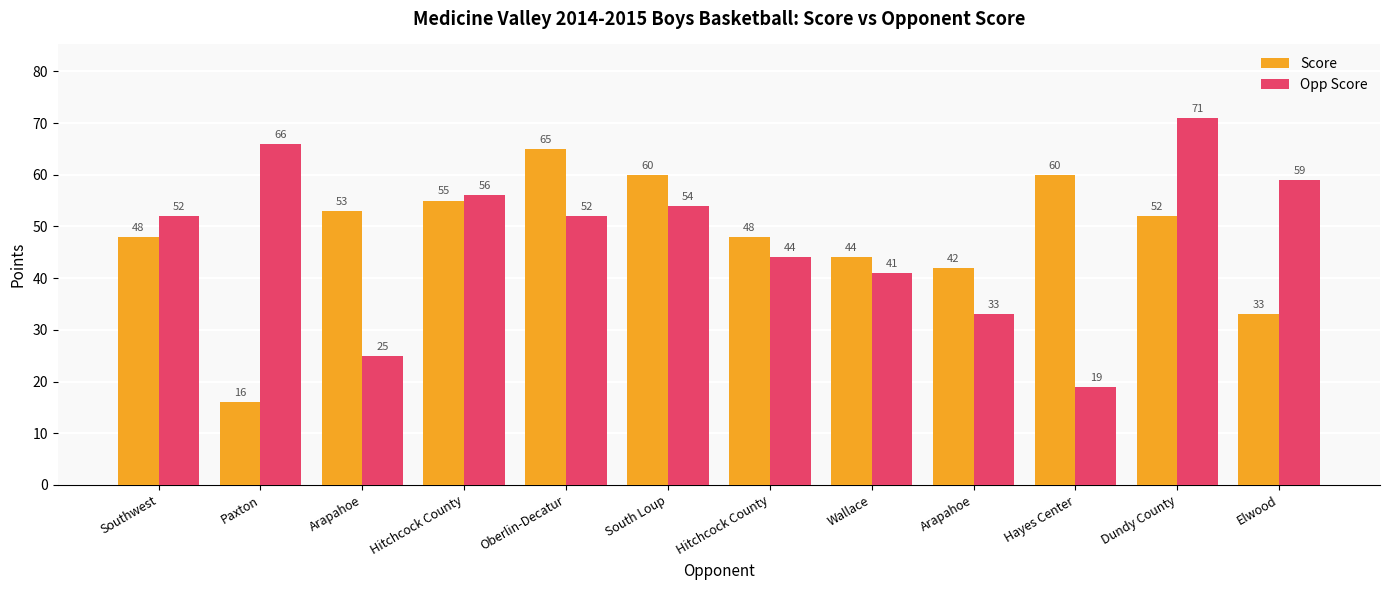

How many groups of bars are there?

12